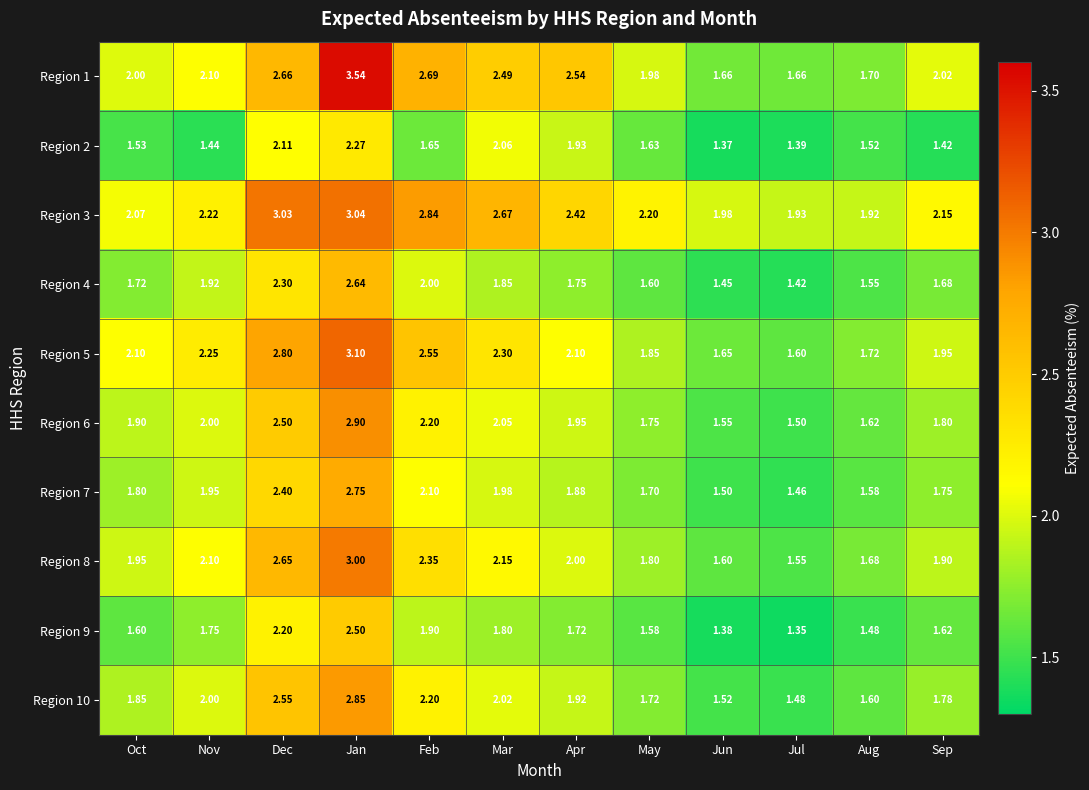

At which label is Region 9 closest to 1?

Jul